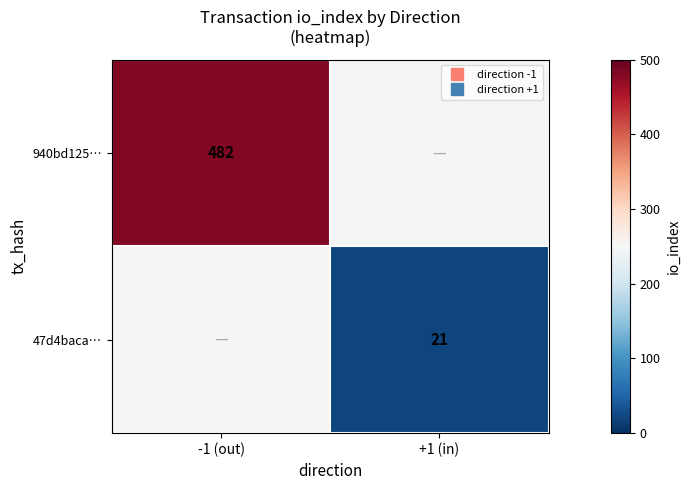

List the labels in order of 47d4baca… value, largest first.

+1 (in), -1 (out)